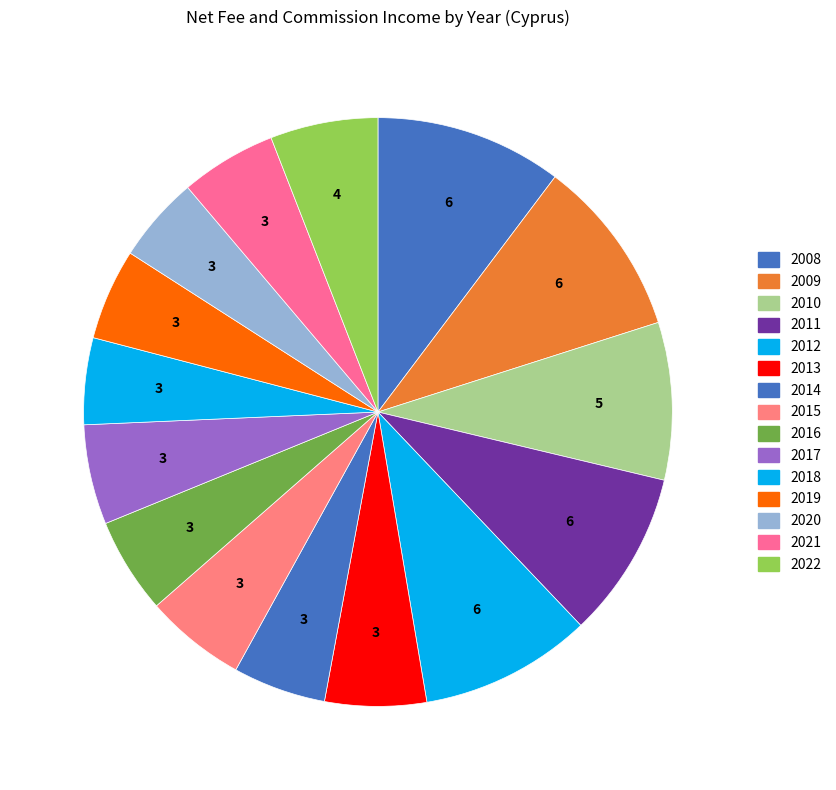

Which slice is the smallest?

2020